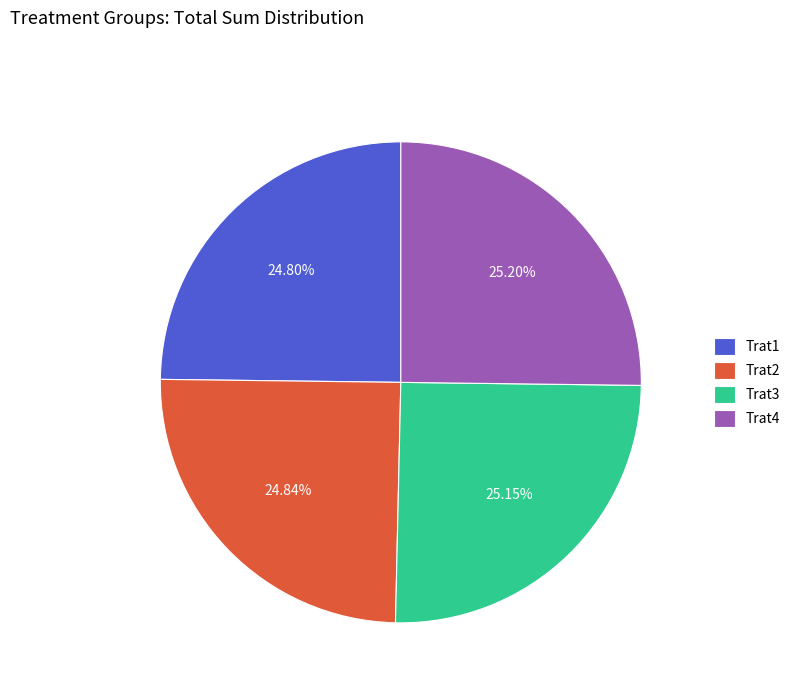

What portion of the pie excludes Trat1?

75.2%